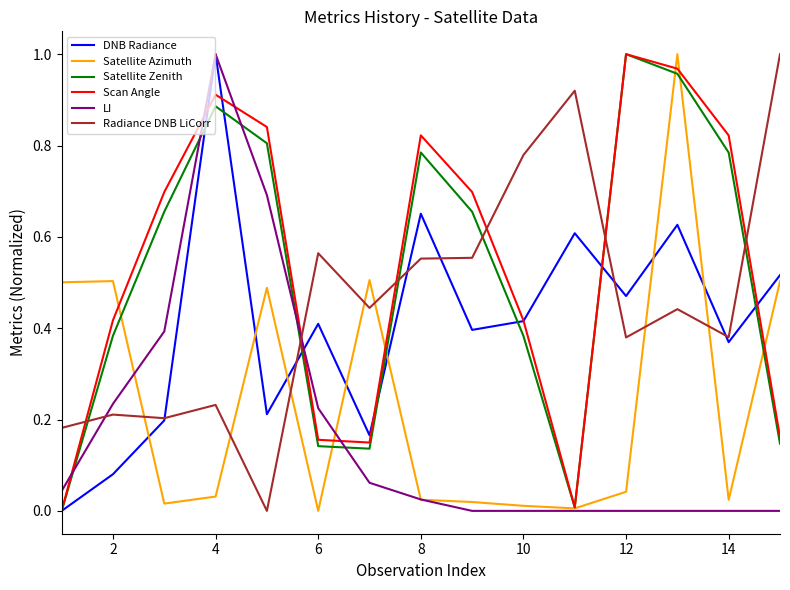

True or false: Radiance DNB LiCorr and Scan Angle cross at least once.

True